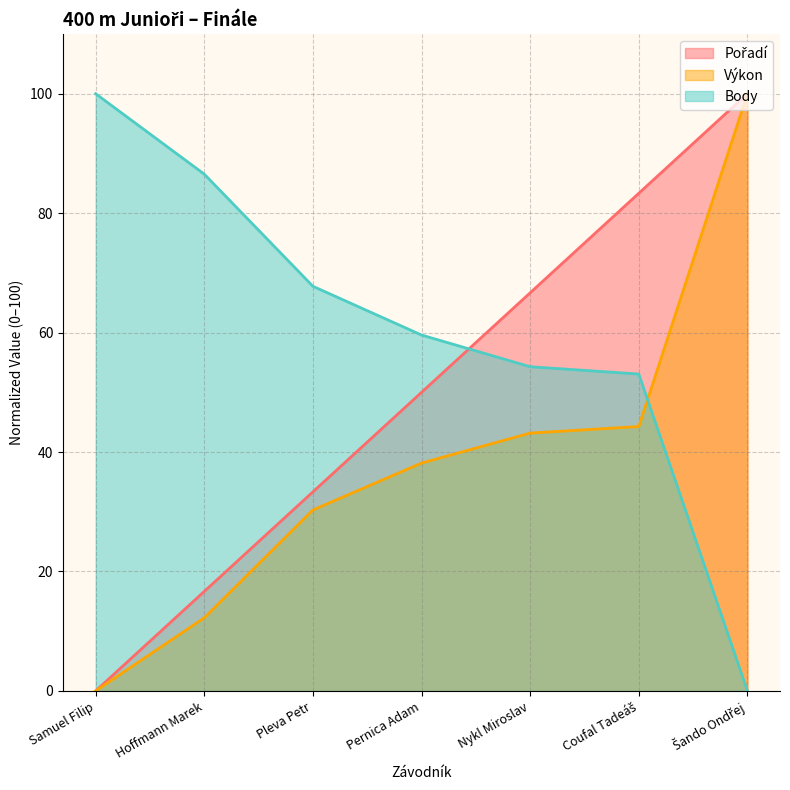

Which series ends up on top after the final intersection of Body and Výkon?

Výkon